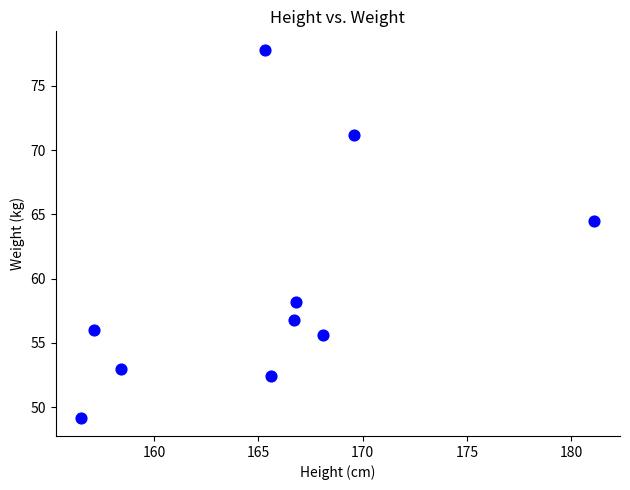

What is the range of X values (max minus min)?

24.6